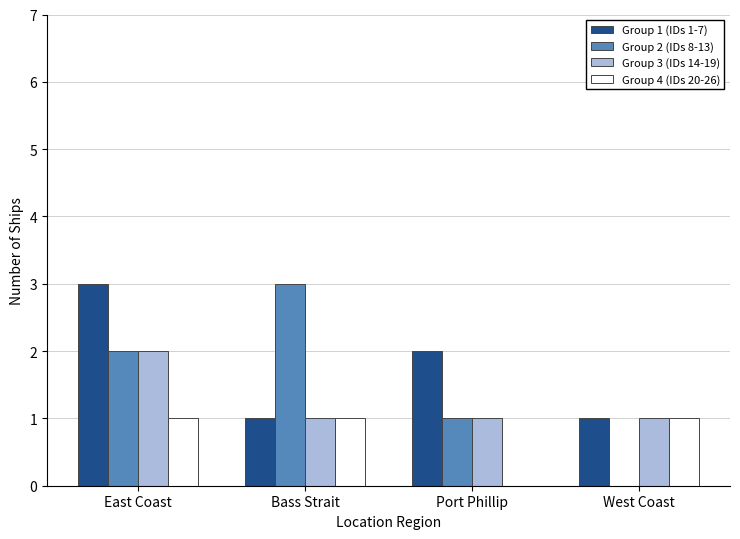

What is the sum of all Group 2 (IDs 8-13) values?

6